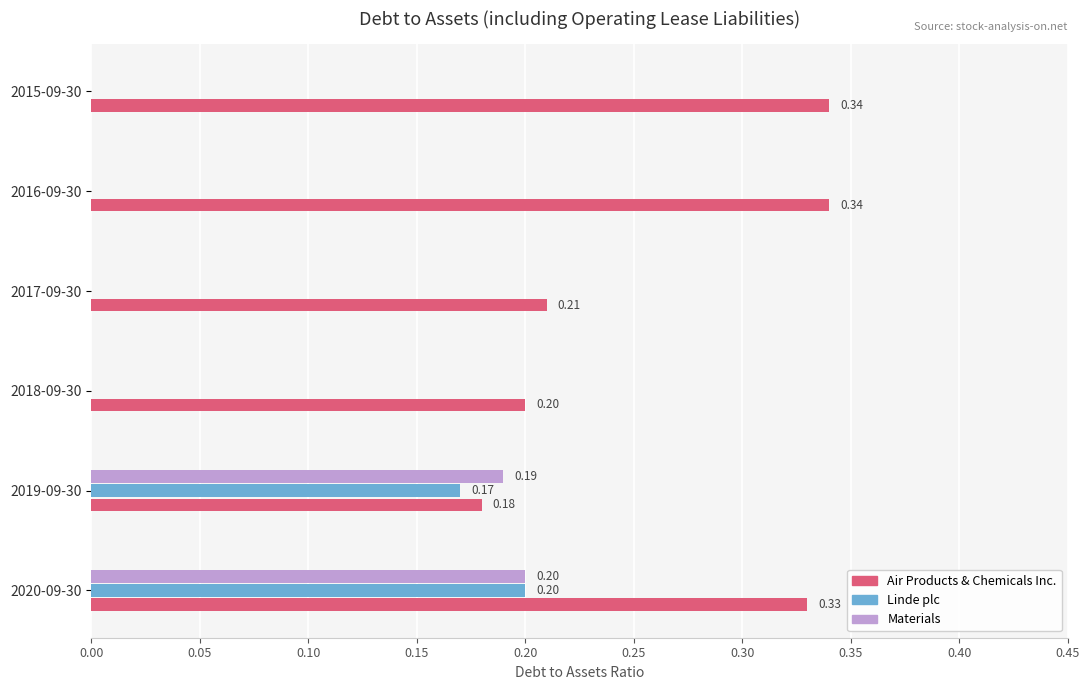

What are all the series names shown in the legend?

Air Products & Chemicals Inc., Linde plc, Materials